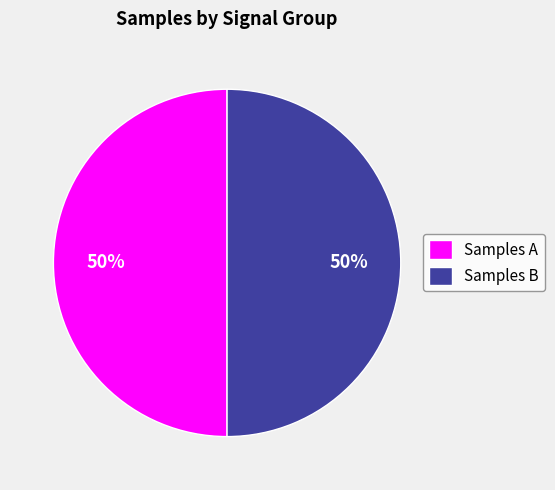

Is the sum of Samples B and Samples A greater than half?

Yes